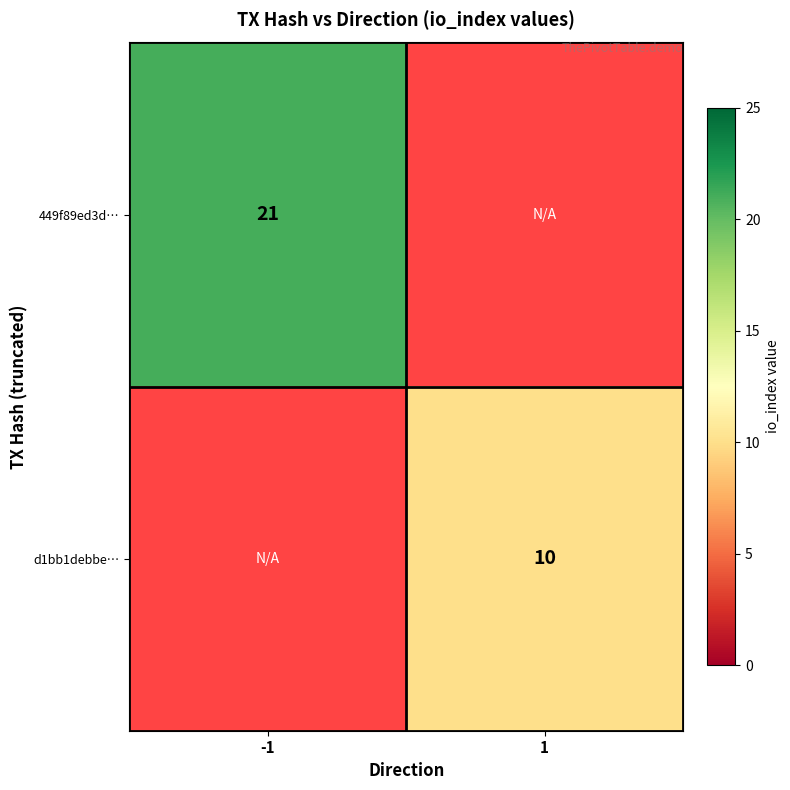

The d1bb1debbe… series shows 15 at 1. True or false?

False